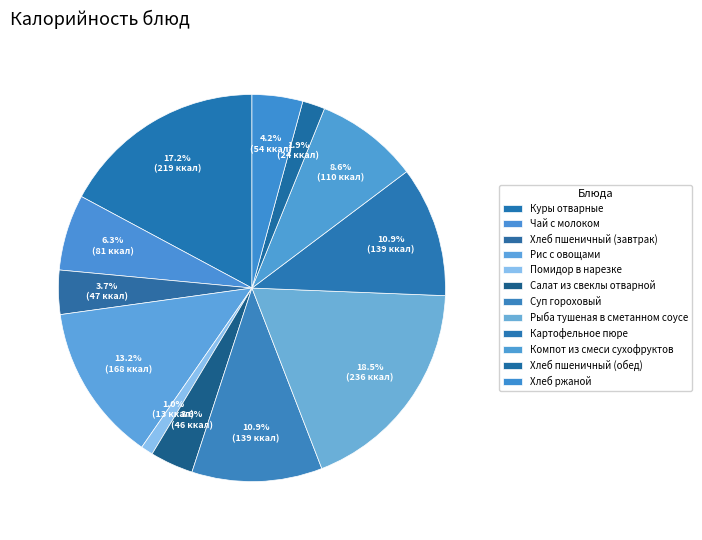

To the nearest percent, what is the difference between the largest and smallest slice percentages?

17%